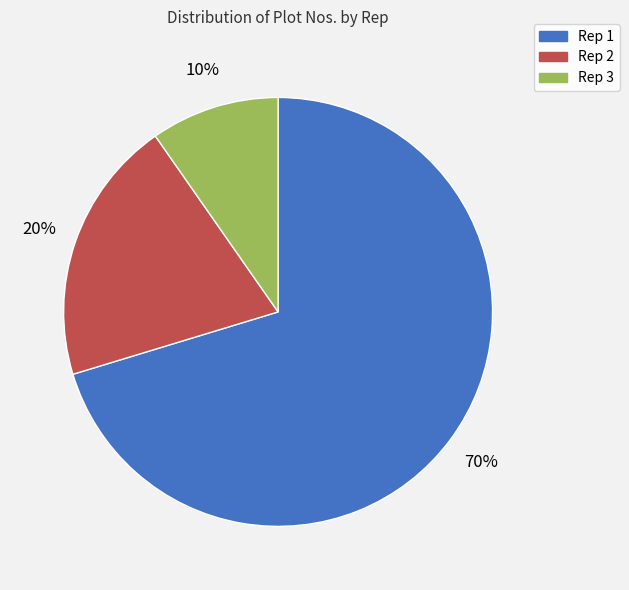

Is it true that Rep 2 is 34% of the pie?

False